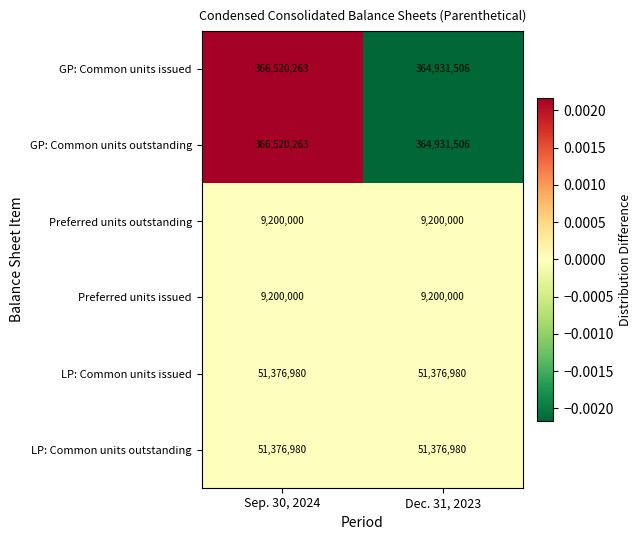

The value of GP: Common units outstanding at Dec. 31, 2023 is 173501854. True or false?

False